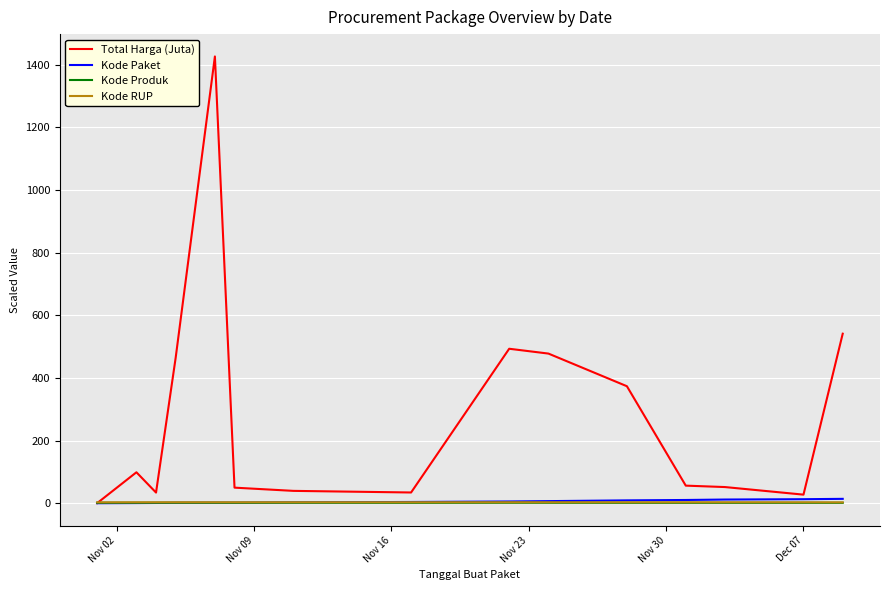

What is the maximum value shown in the chart?

1425.9